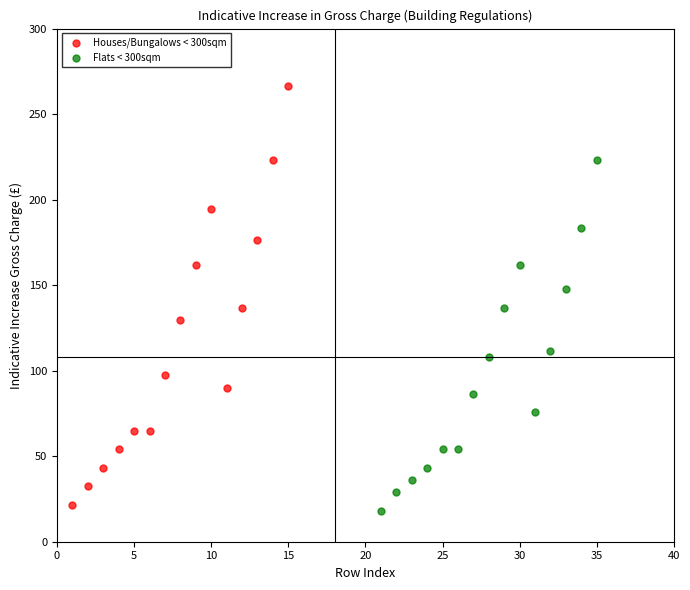

Which series contains the lowest Y value?

Flats < 300sqm